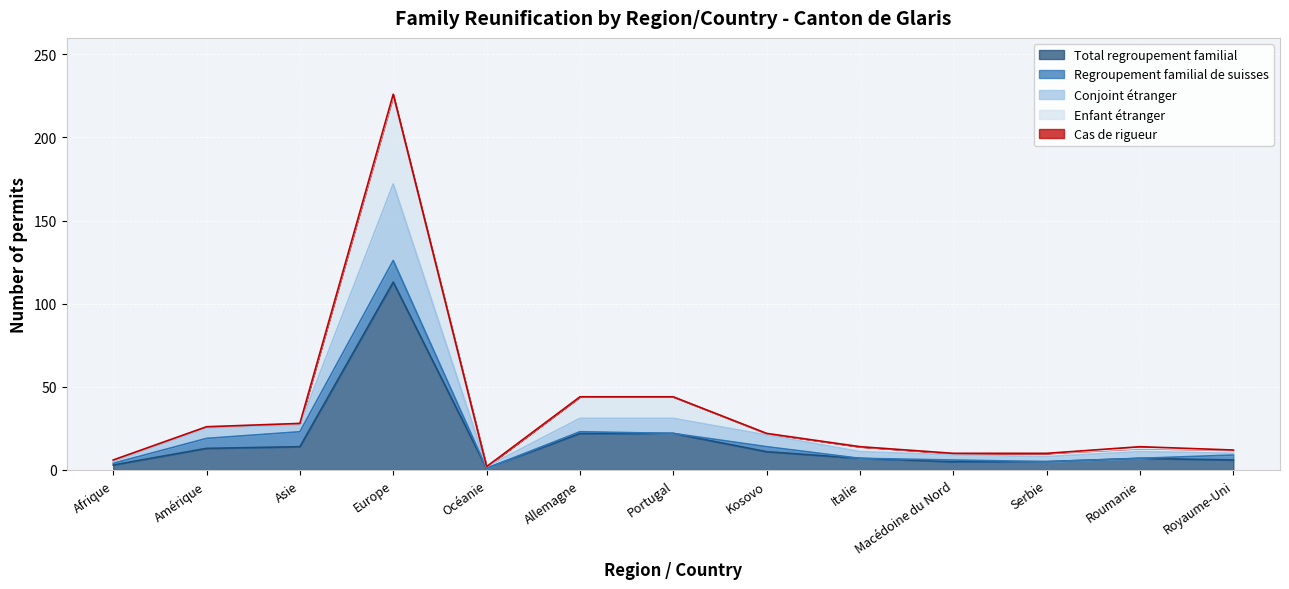

The Enfant étranger series shows 1 at Océanie. True or false?

False